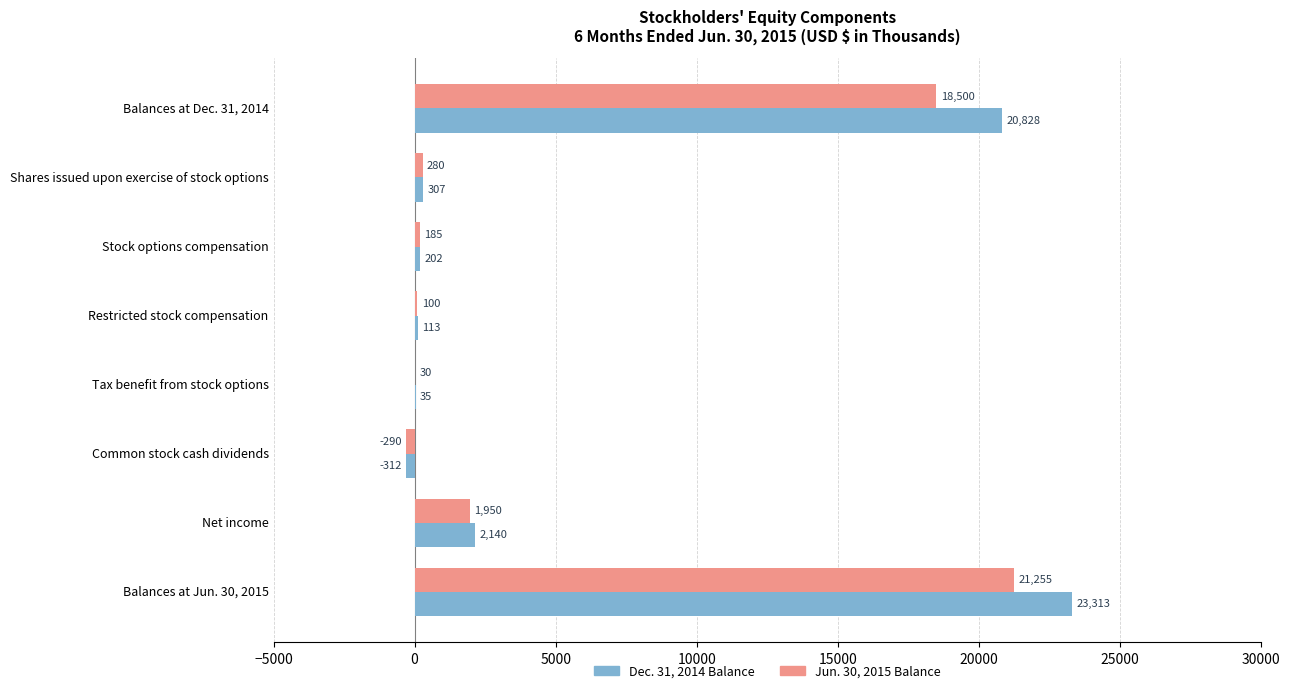

What is the maximum value shown in the chart?

23313